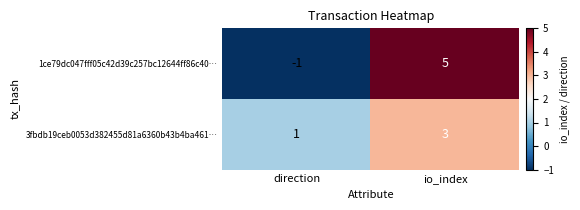

True or false: 1ce79dc047fff05c42d39c257bc12644ff86c40… has a value of 8 at io_index.

False